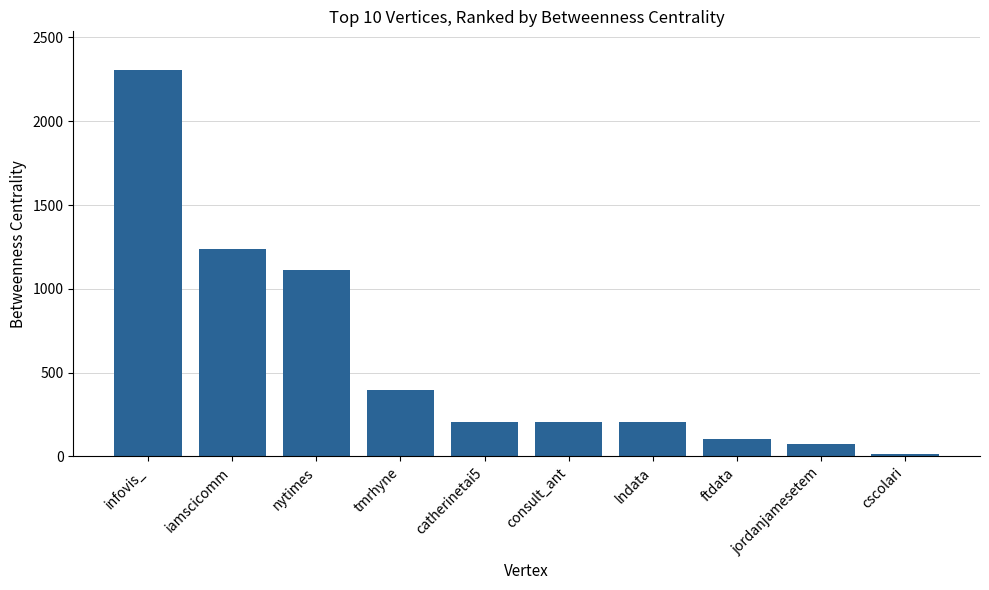

What is the value of the 5th bar from the left?

202